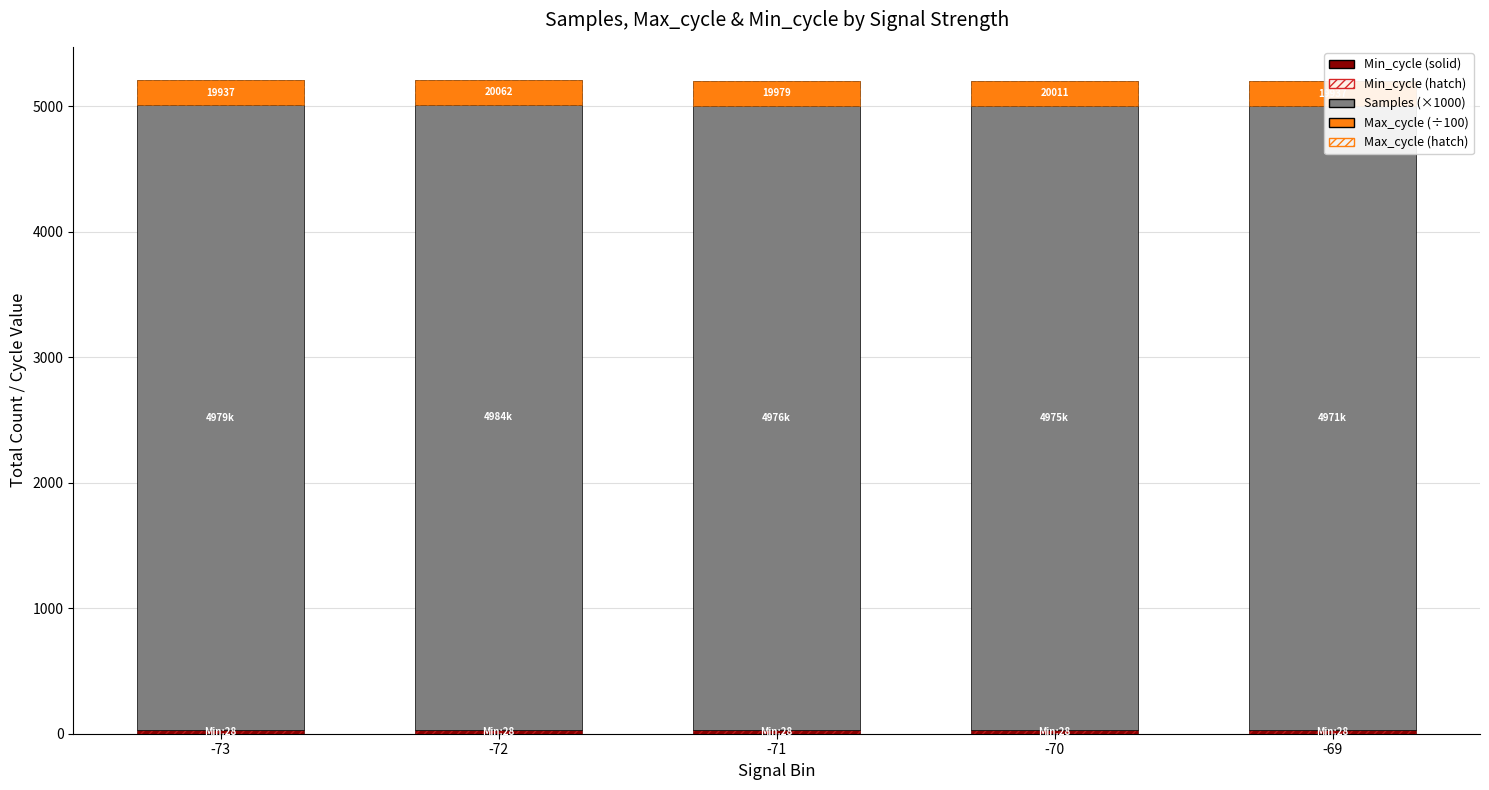

What is the difference between the Samples (×1000) values at -70 and -72?

9